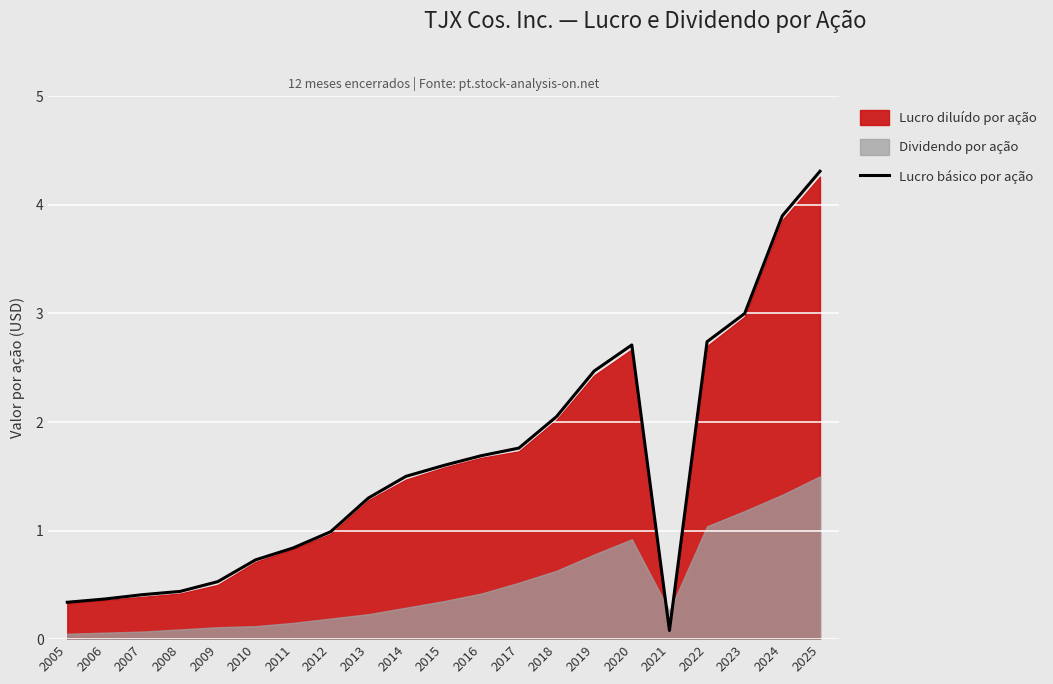

Which has a higher value, 2015 or 2006?

2015